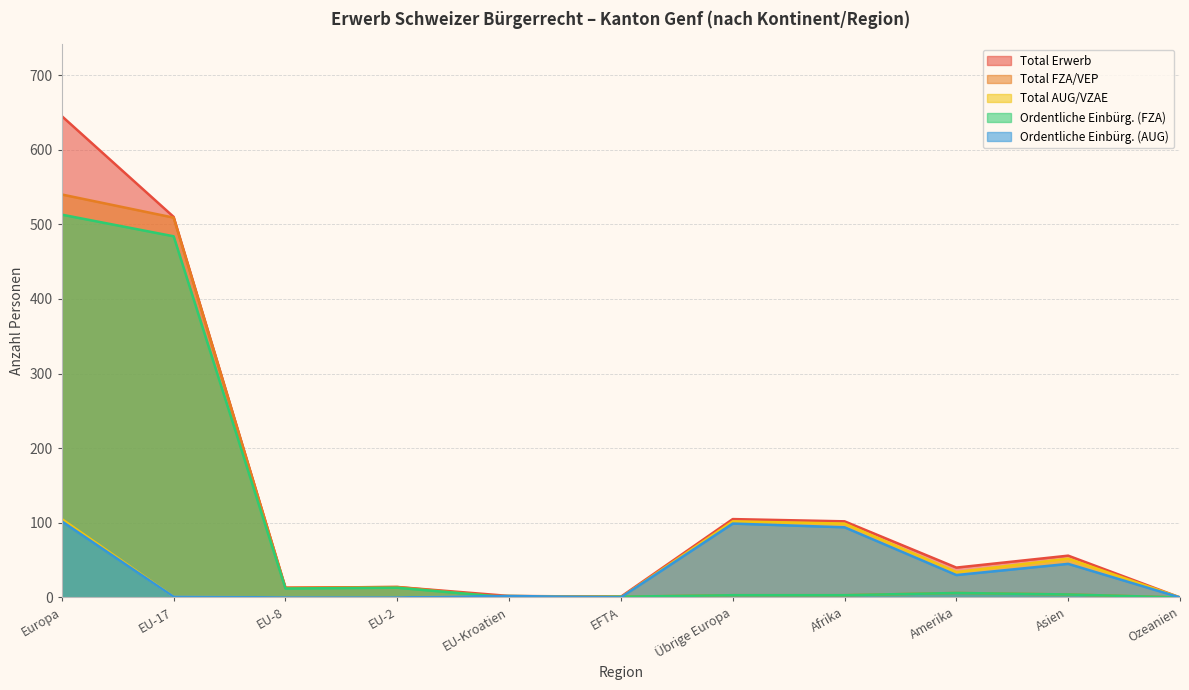

Where does the Total Erwerb series first go above 40?

Europa